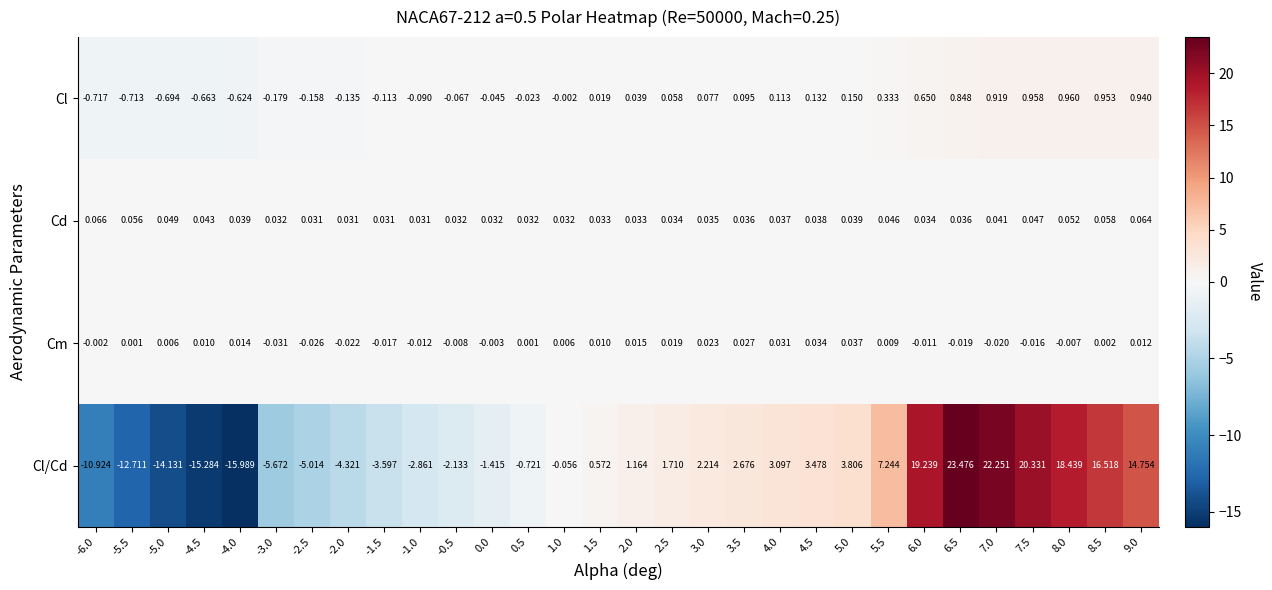

Which series has the largest total across all categories?

Cl/Cd